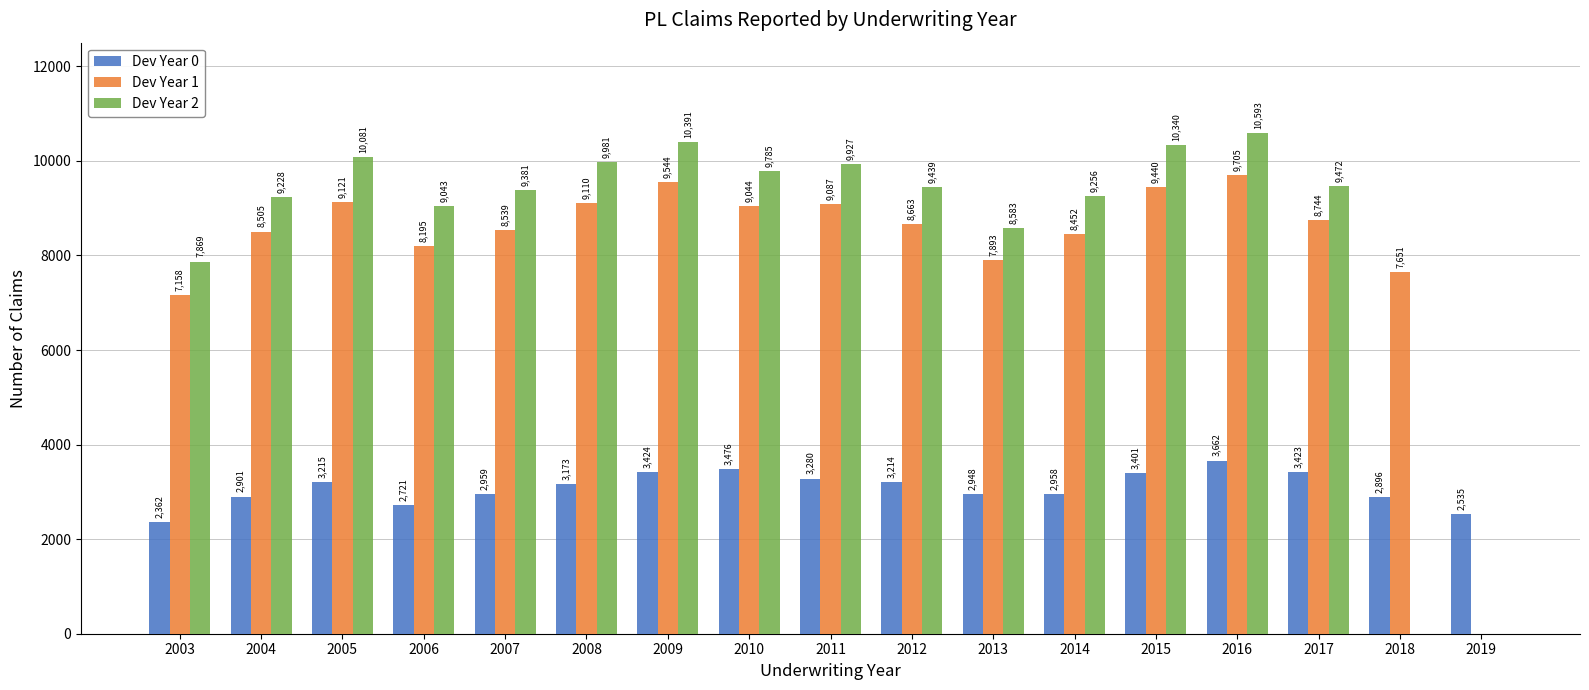

Does the chart contain stacked bars?

No